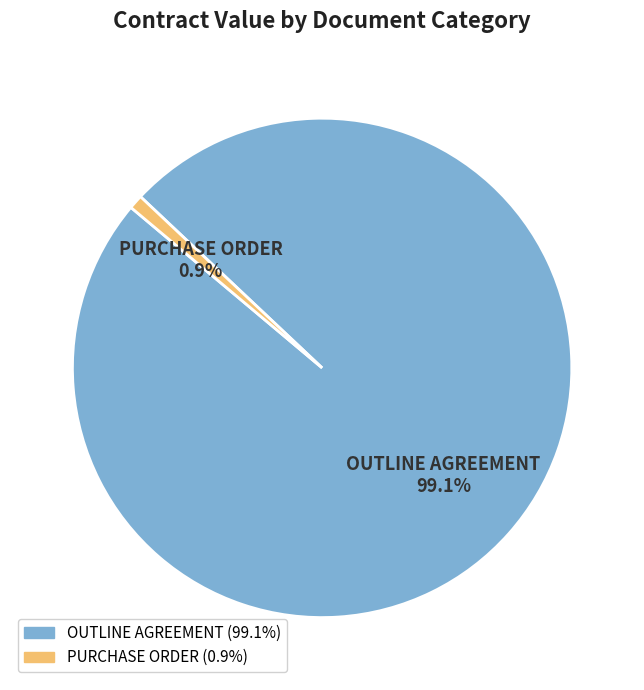

To the nearest percent, what is the combined percentage of PURCHASE ORDER and OUTLINE AGREEMENT?

100%